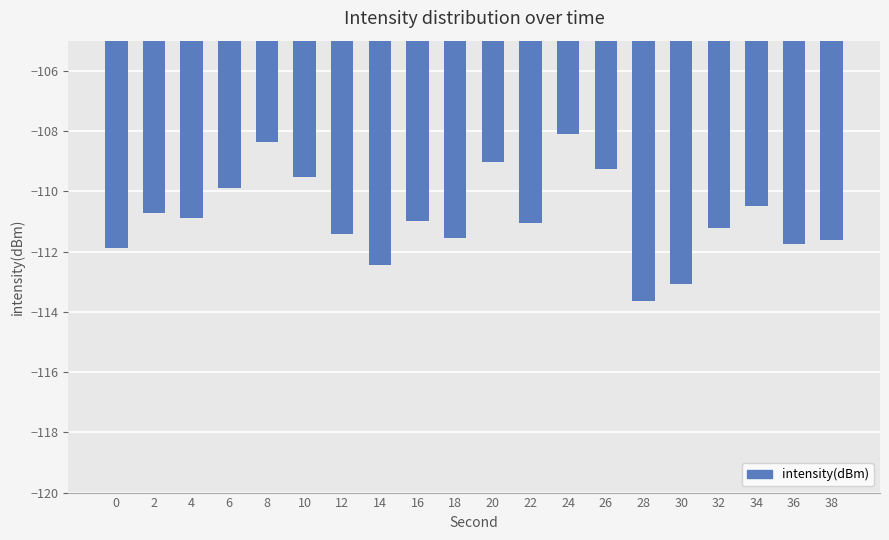

What is the change in value from 4 to 14?

-1.6